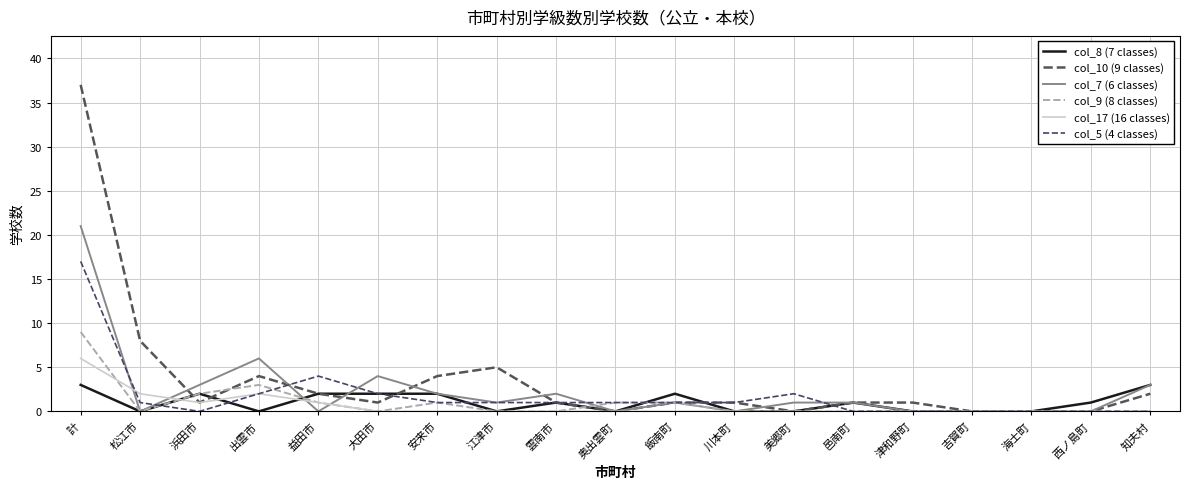

What are all the series names shown in the legend?

col_8 (7 classes), col_10 (9 classes), col_7 (6 classes), col_9 (8 classes), col_17 (16 classes), col_5 (4 classes)